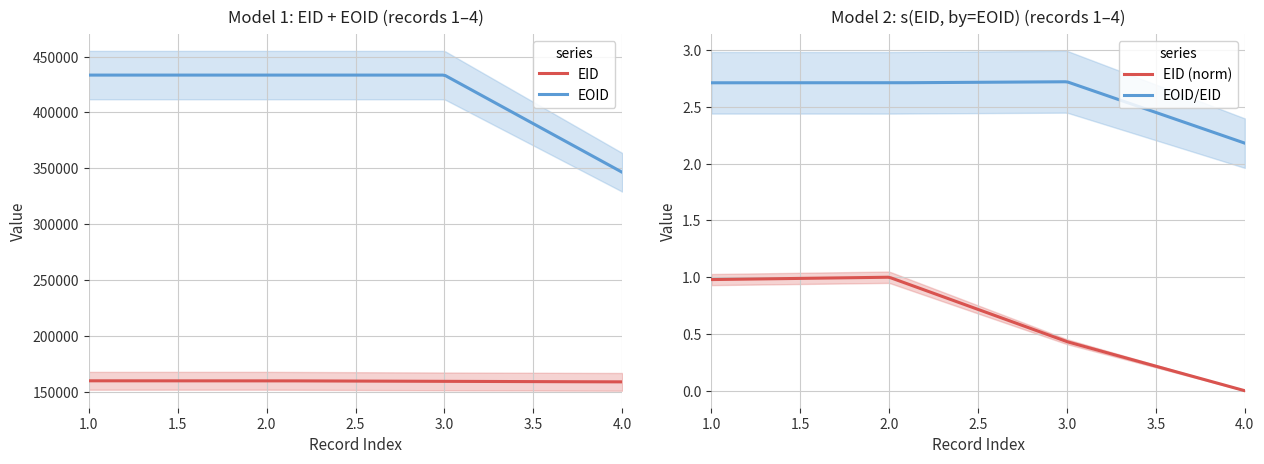

True or false: EID and EOID cross at least once.

False